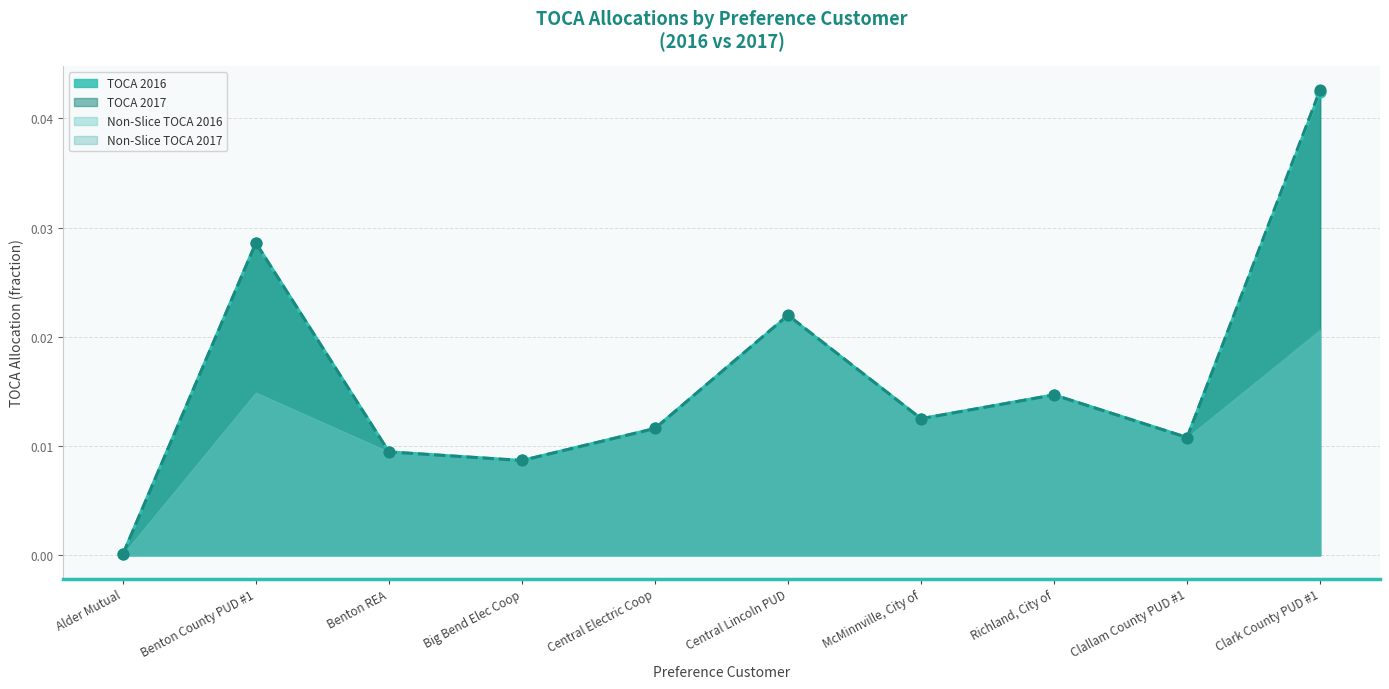

Which category has the lowest value in the TOCA 2016 series?

Alder Mutual